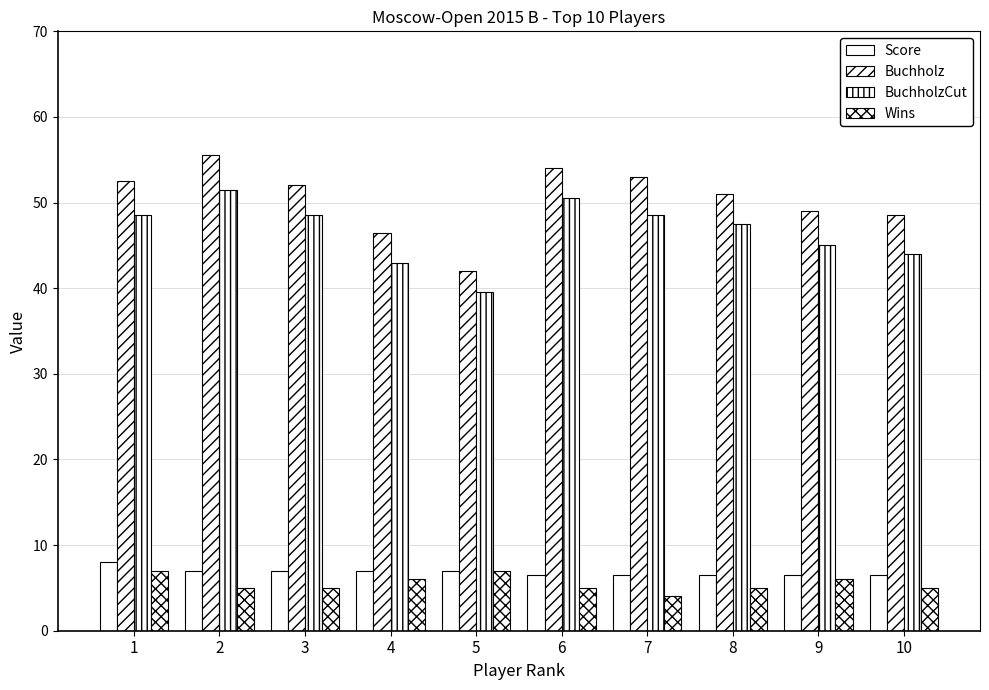

The value of BuchholzCut at 6 is 50.5. True or false?

True